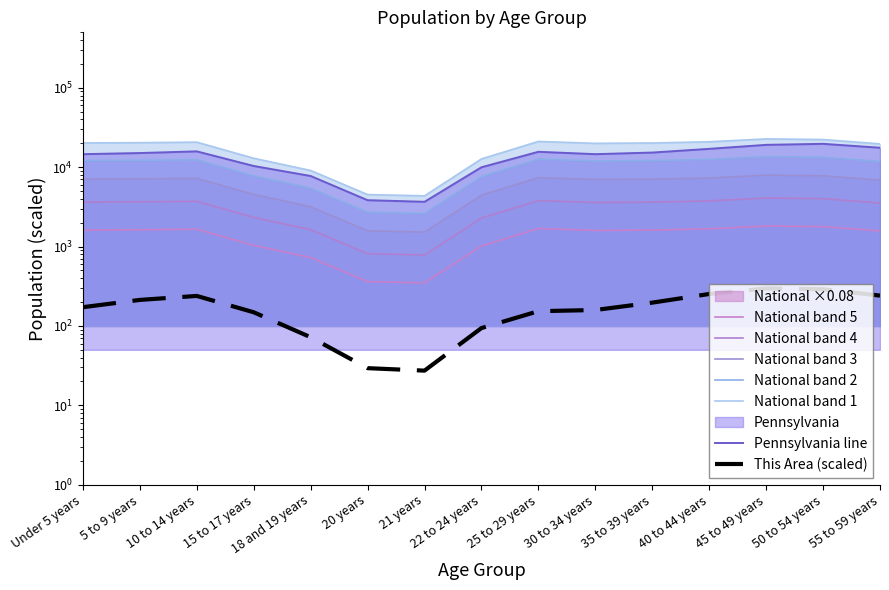

Rank the series by their maximum value, from lowest to highest.

This Area, National, Pennsylvania